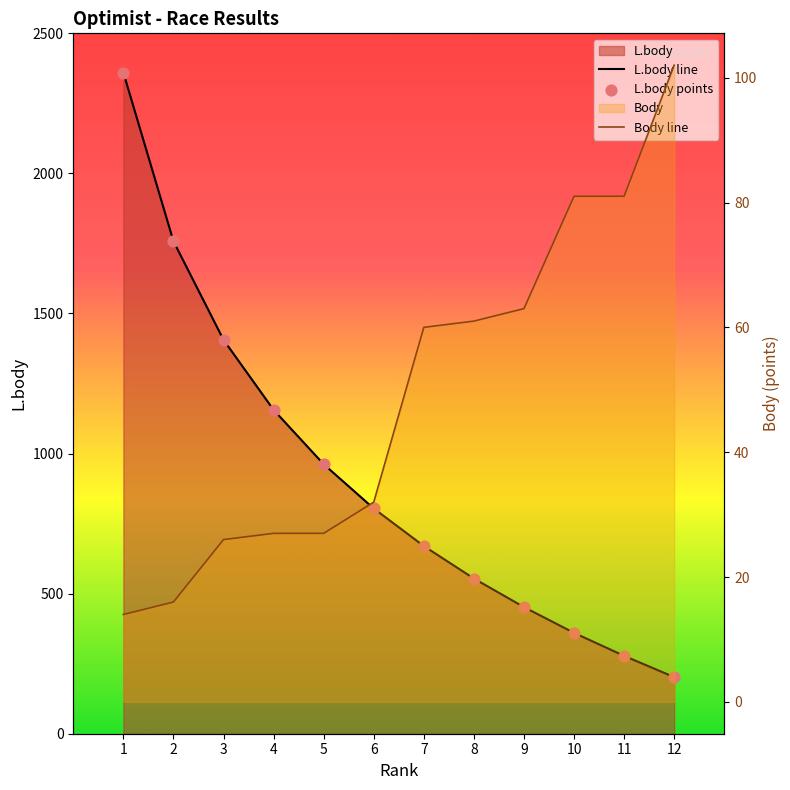

Which series has the widest spread of Y values?

L.body line